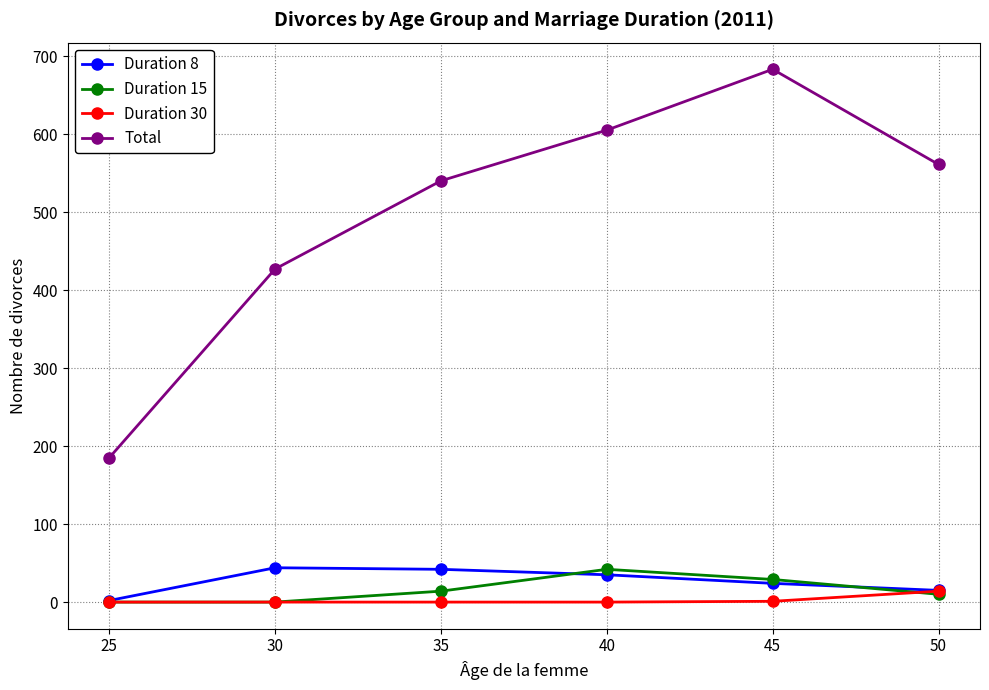

Which series changed the most between 40 and 50?

Total